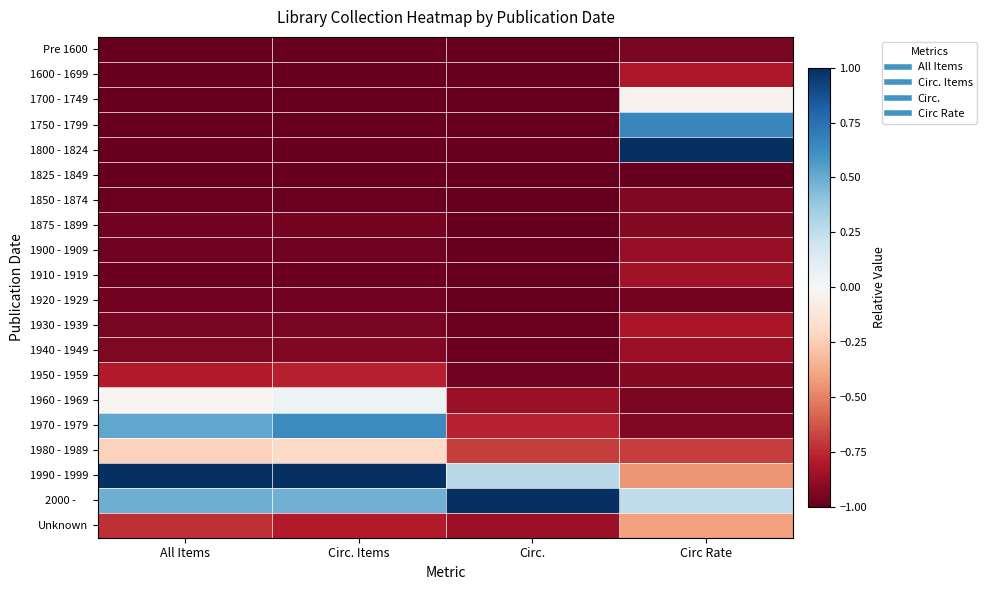

At which category does the chart reach its minimum across all series?

Circ.